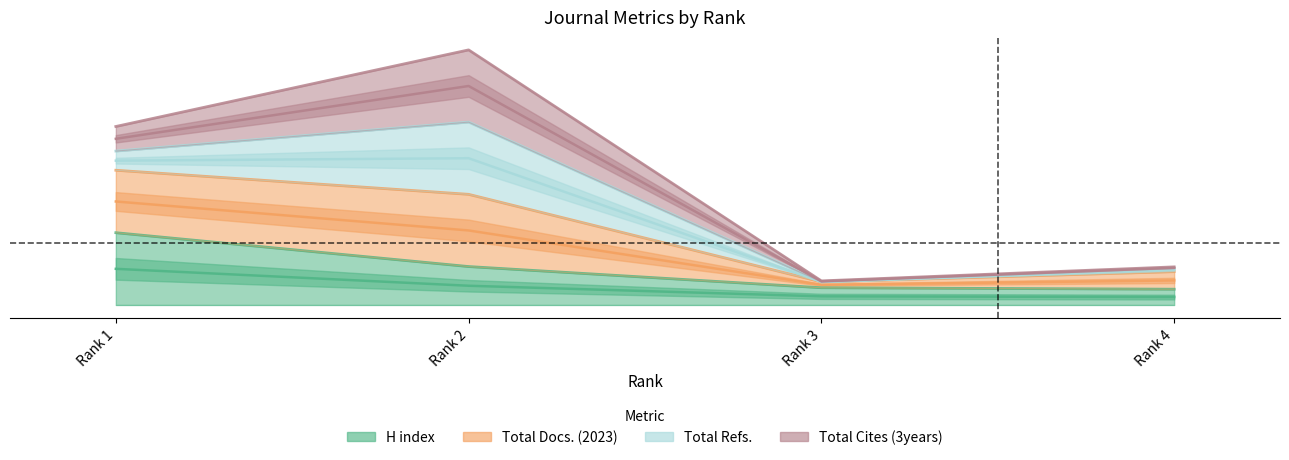

Count the number of categories in the chart.

4